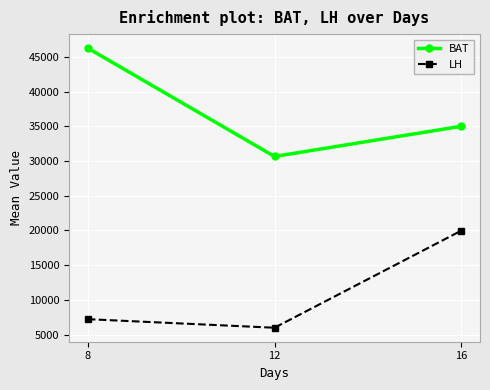

What is the difference between the BAT values at 8 and 16?

11261.0